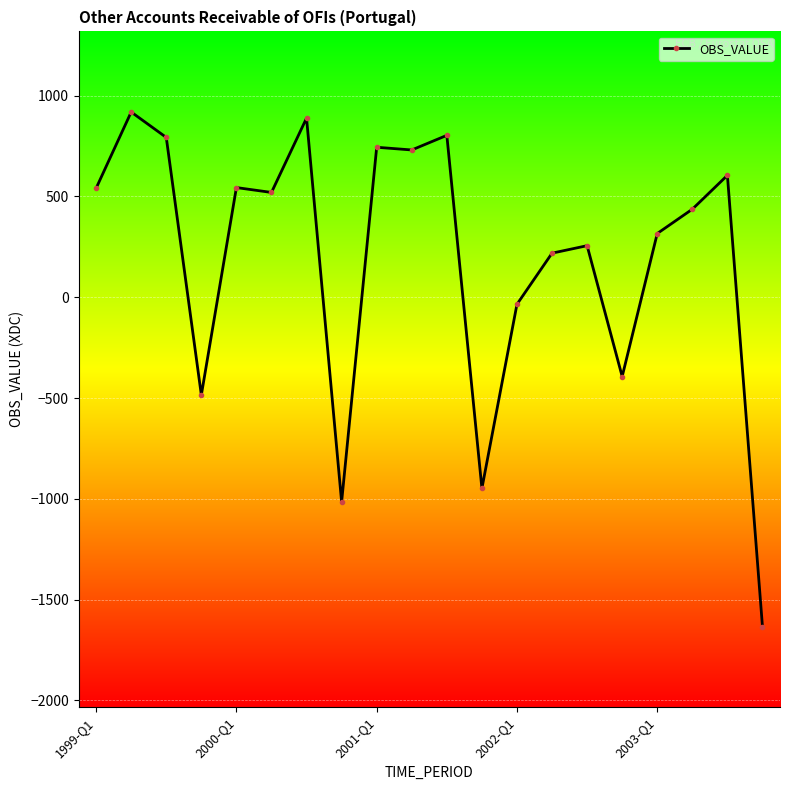

What is the value of the 7th point from the left?

889.0